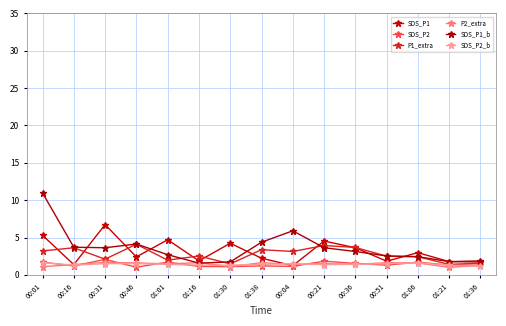

What is the value of the SDS_P2_b point at the 13th from the left?

1.6